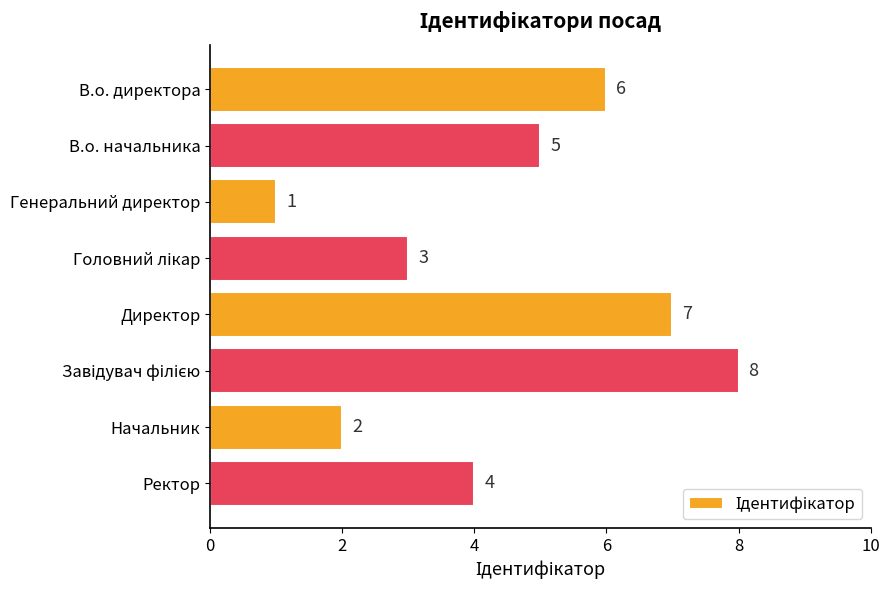

How many data points are less than 5?

4